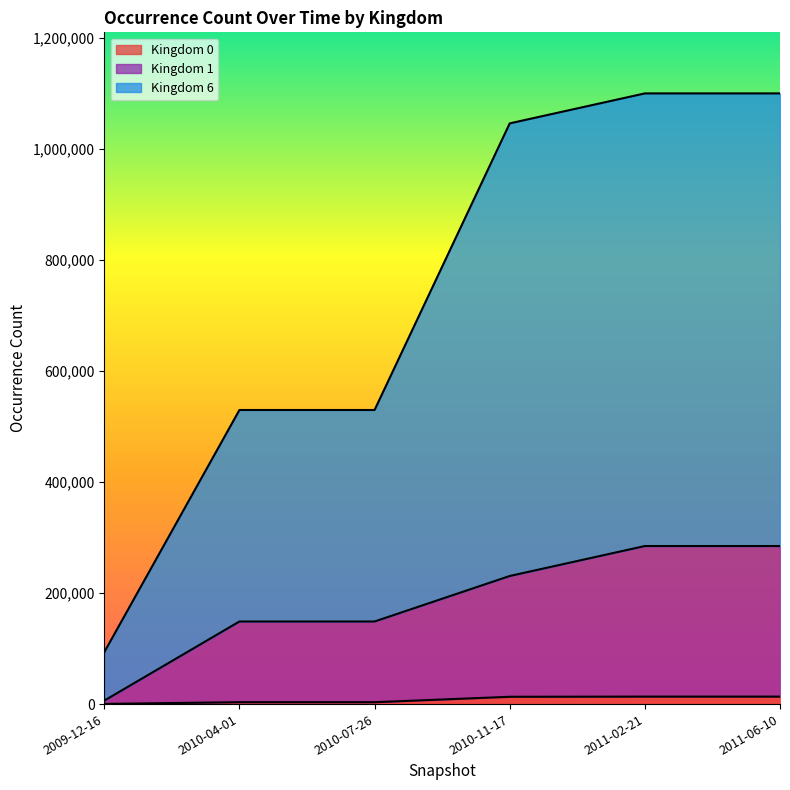

True or false: Kingdom 1 and Kingdom 6 cross at least once.

False